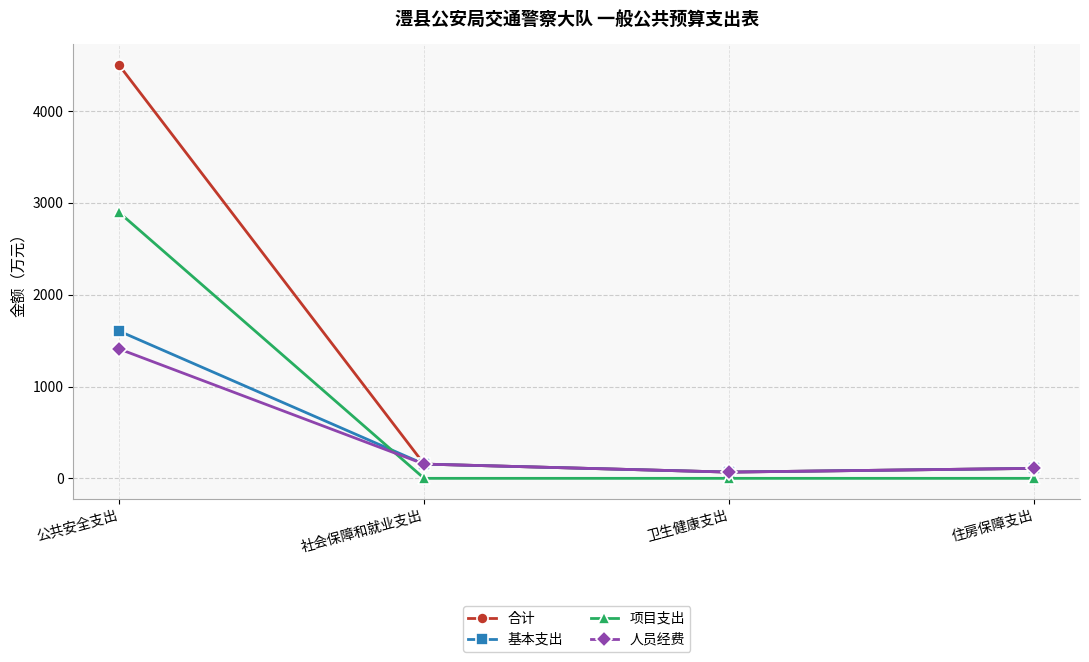

The value of 基本支出 at 卫生健康支出 is 67.9. True or false?

True